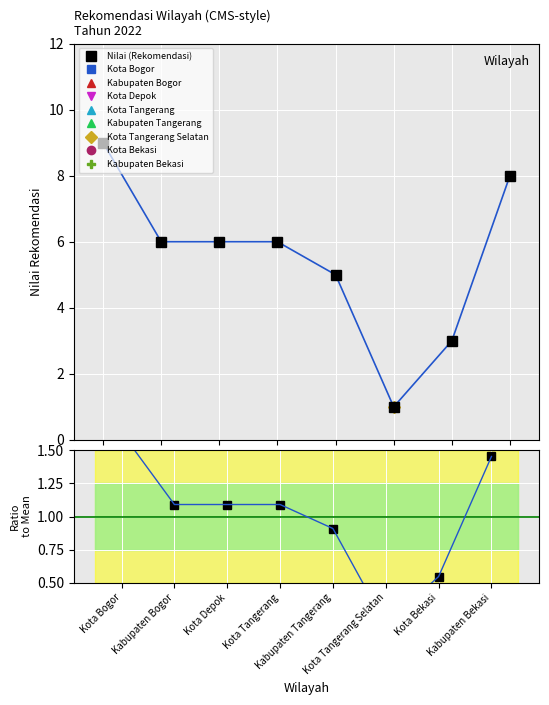

Rank the categories by Nilai (Rekomendasi) value from lowest to highest.

Kota Tangerang Selatan, Kota Bekasi, Kabupaten Tangerang, Kabupaten Bogor, Kota Depok, Kota Tangerang, Kabupaten Bekasi, Kota Bogor